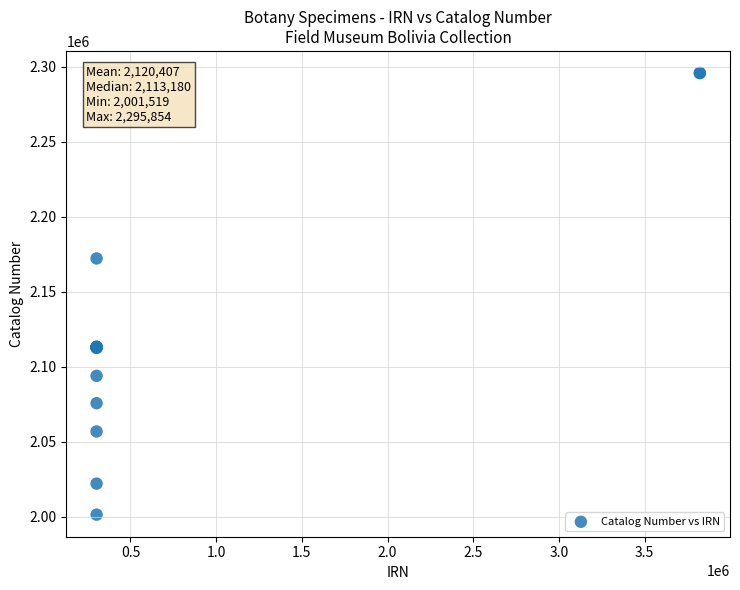

What Y value in the scatter plot is closest to 2148686?

2172258